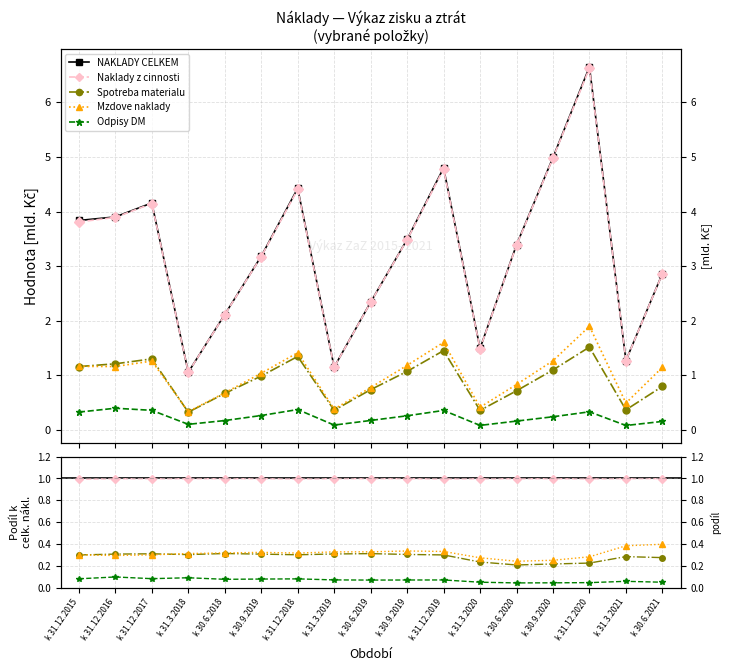

What is the difference between the maximum and second lowest values in the Mzdove naklady series?

1.5